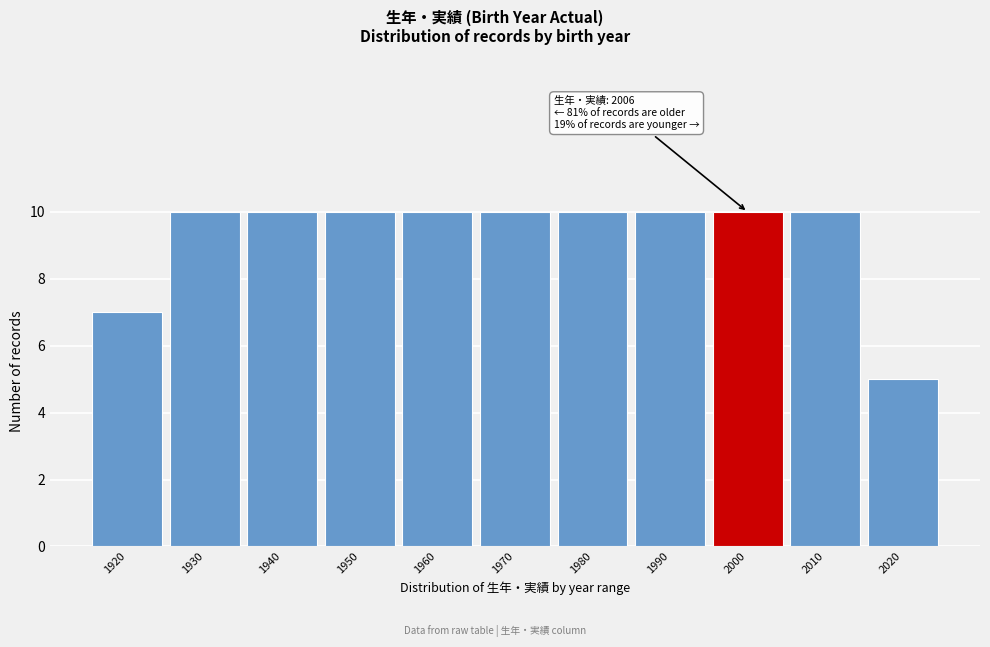

Reading right to left, what are all the values shown in this chart?

5	10	10	10	10	10	10	10	10	10	7